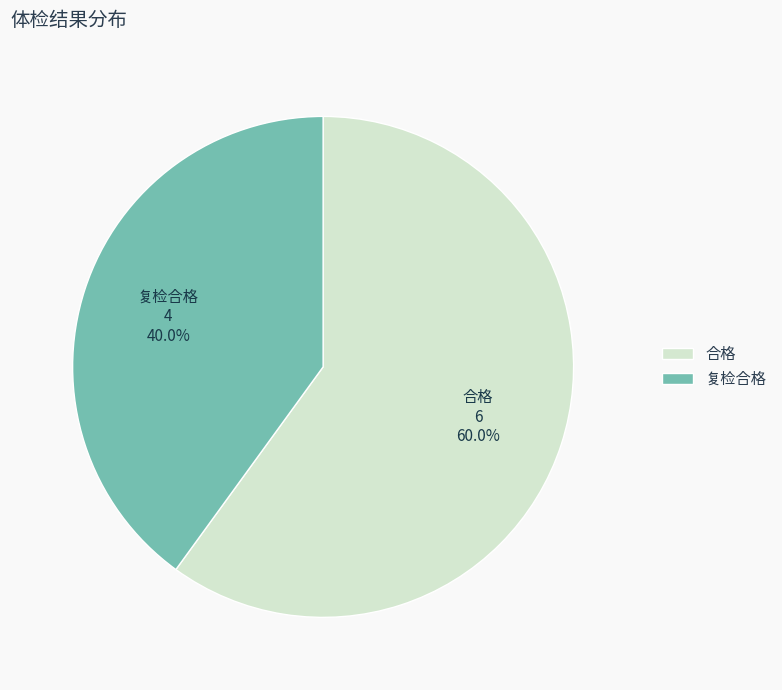

What is the majority slice?

合格